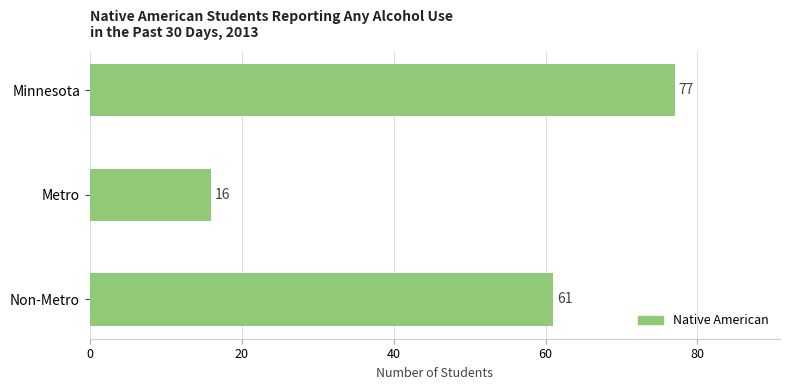

What is the smallest value displayed?

16